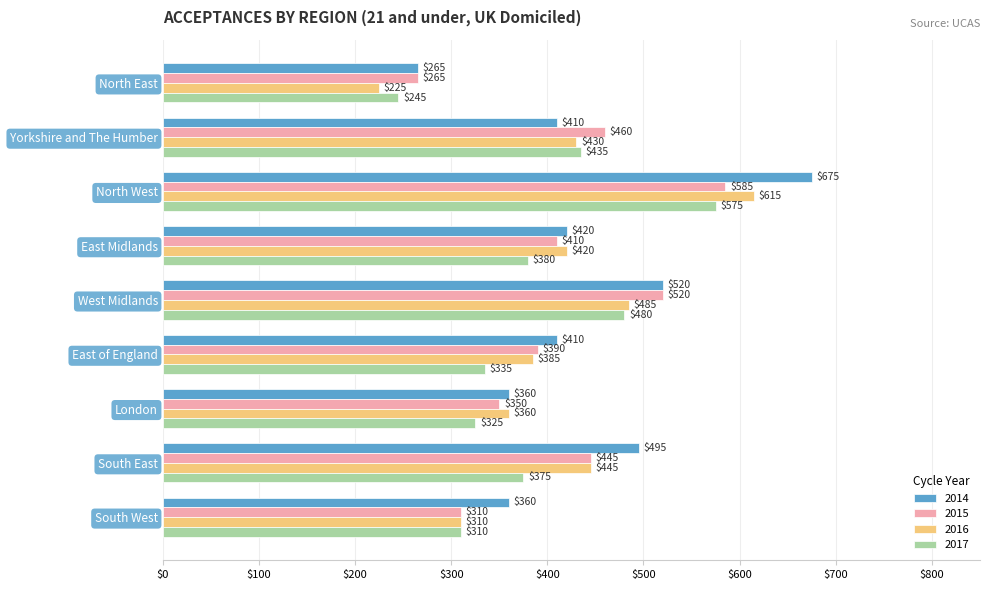

What is the sum of all 2015 values?

3735